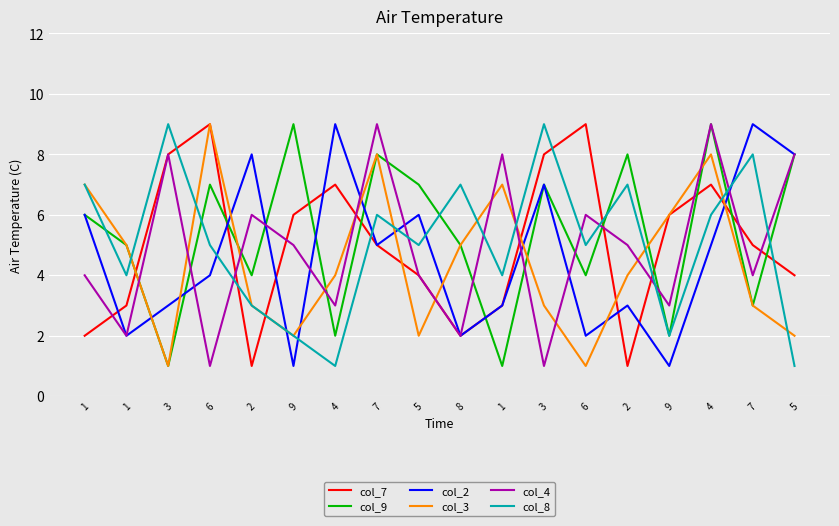

Which series has the largest total across all categories?

col_9